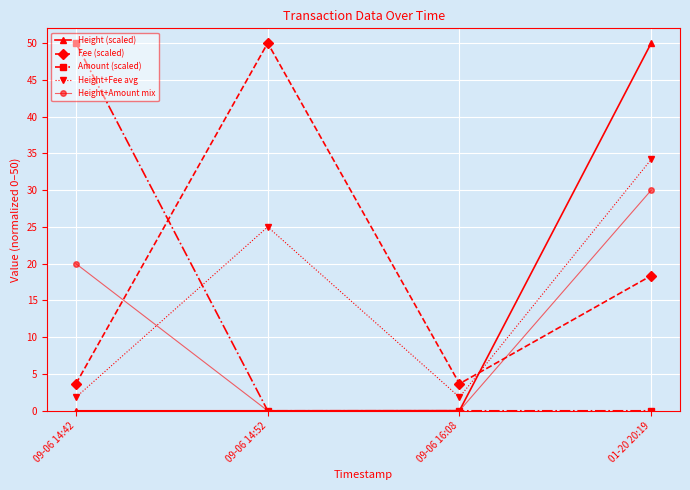

What is the maximum value shown in the chart?

50.0